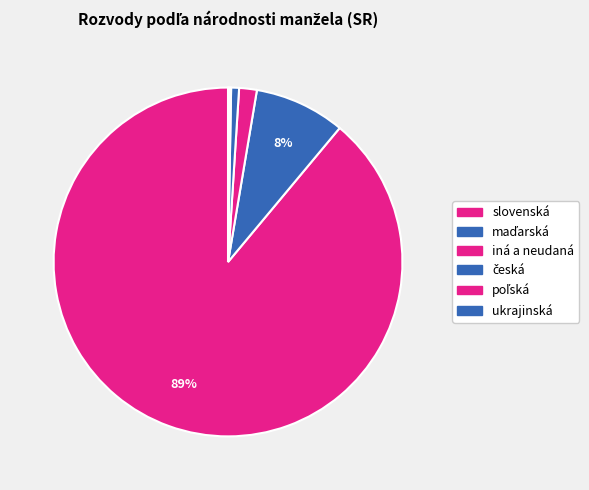

True or false: poľská accounts for 0% of the total.

True